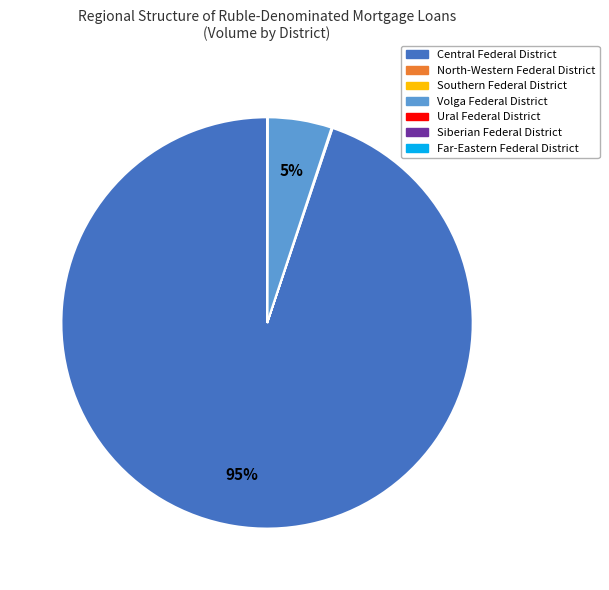

Does any single category account for the majority?

Yes